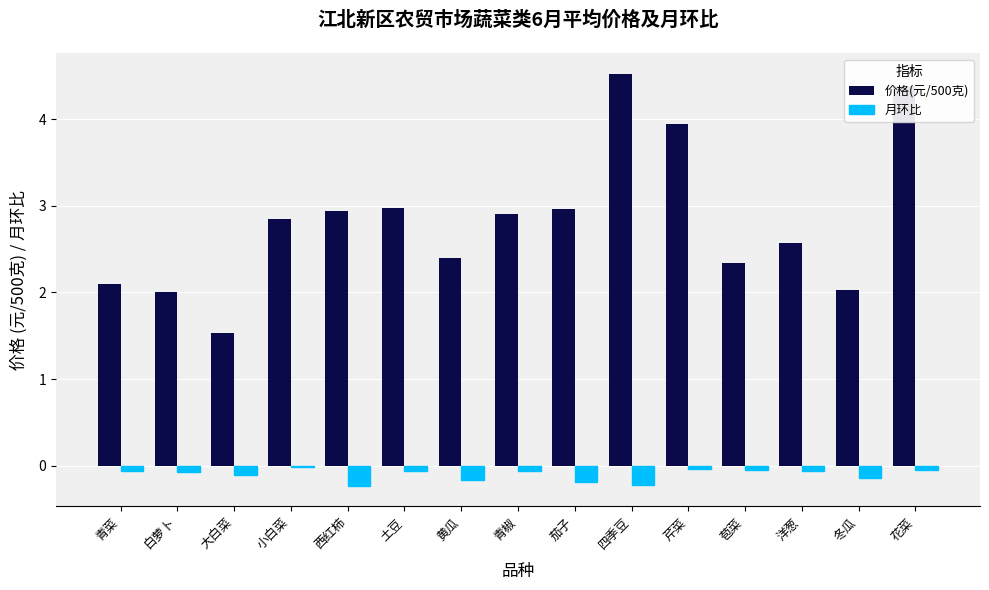

Rank the series by their maximum value, from lowest to highest.

月环比, 价格(元/500克)